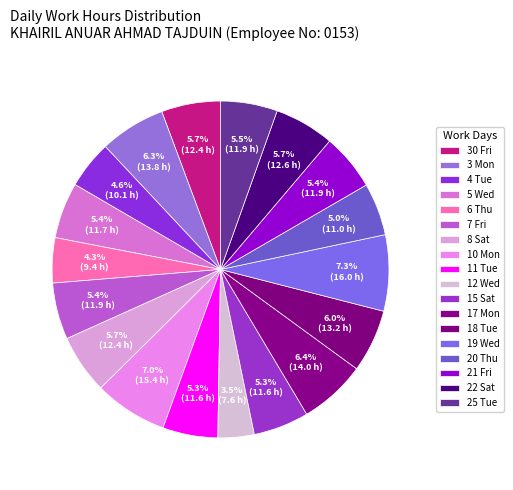

To the nearest percent, what is the average slice percentage?

6%